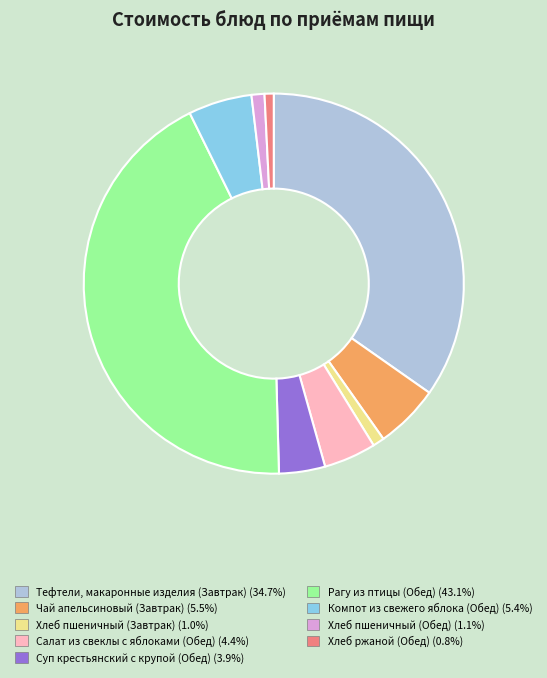

Which category has the biggest portion of the pie?

Рагу из птицы (Обед)